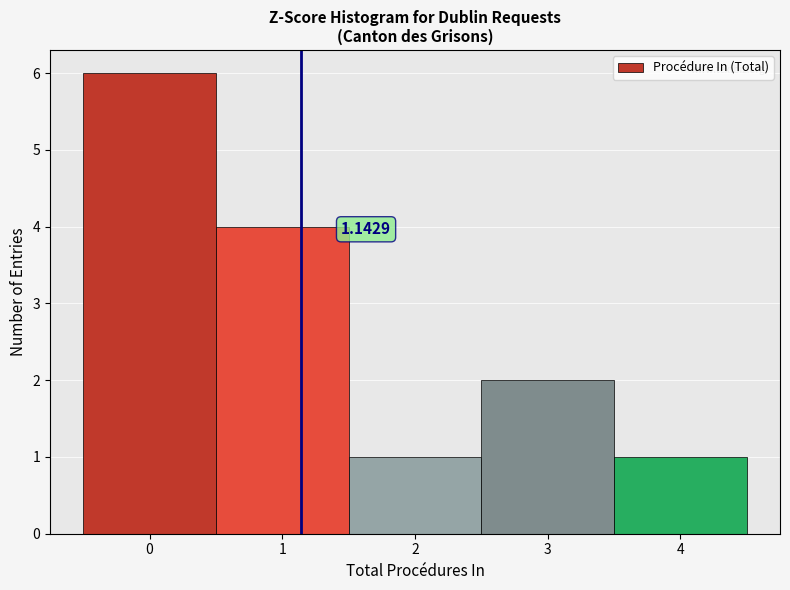

Which range on the x-axis has the tallest bar?

-0.5 to 0.5